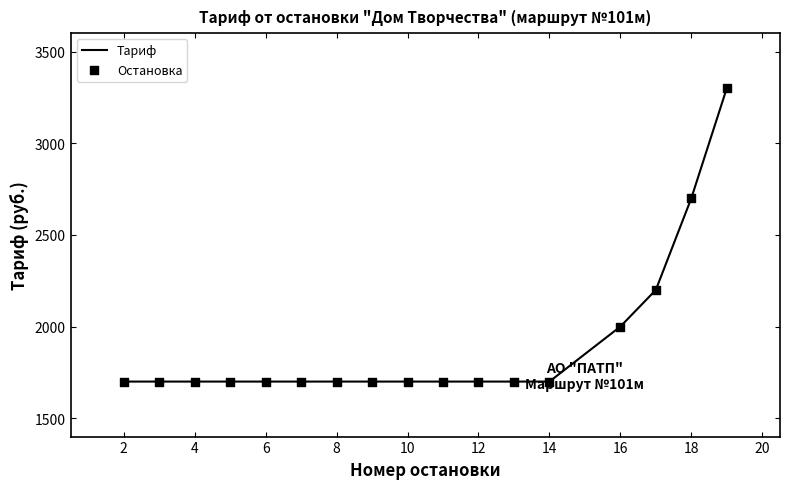

What is the minimum value shown in the chart?

1700